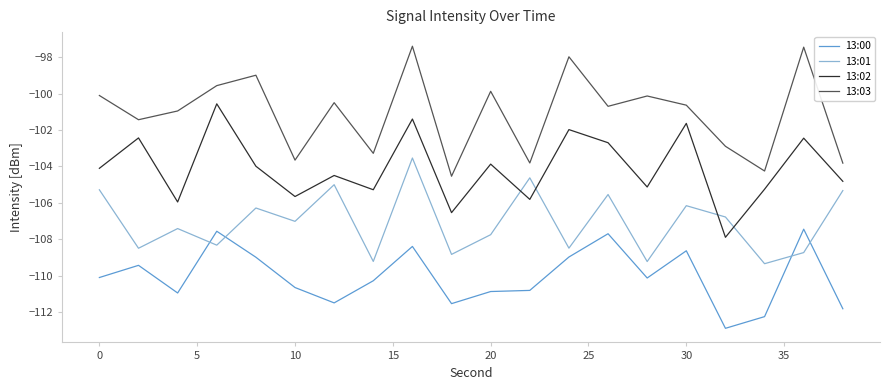

Rank the series by their average value, from lowest to highest.

13:00, 13:01, 13:02, 13:03